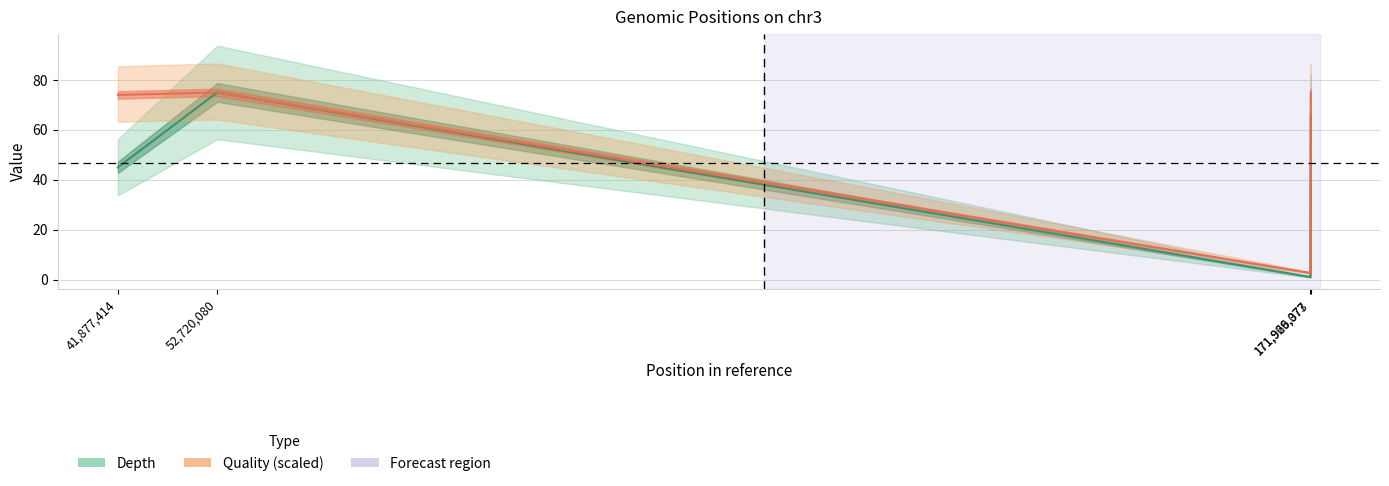

How many lines are shown in the chart?

2